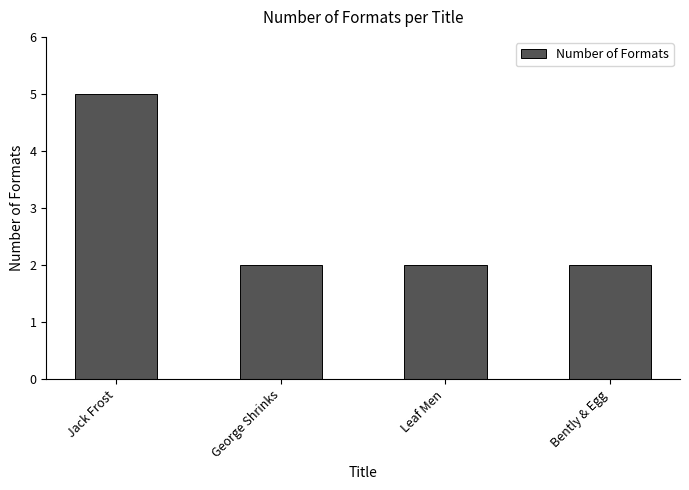

True or false: the data shows 2 at Bently & Egg.

True